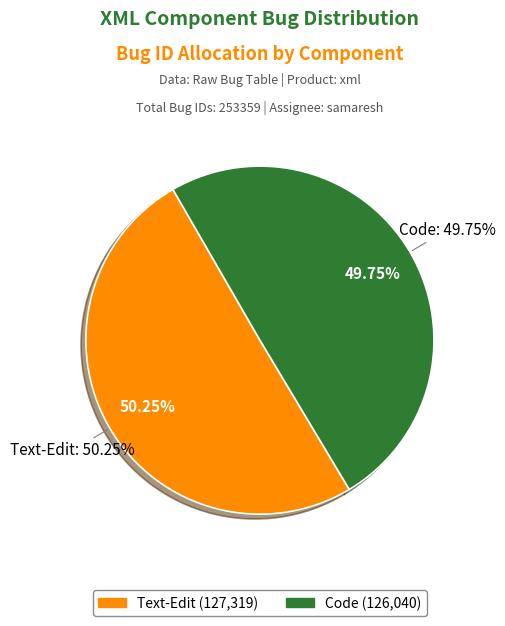

What is the ratio of the value at Text-Edit to the value at Code?

1.0